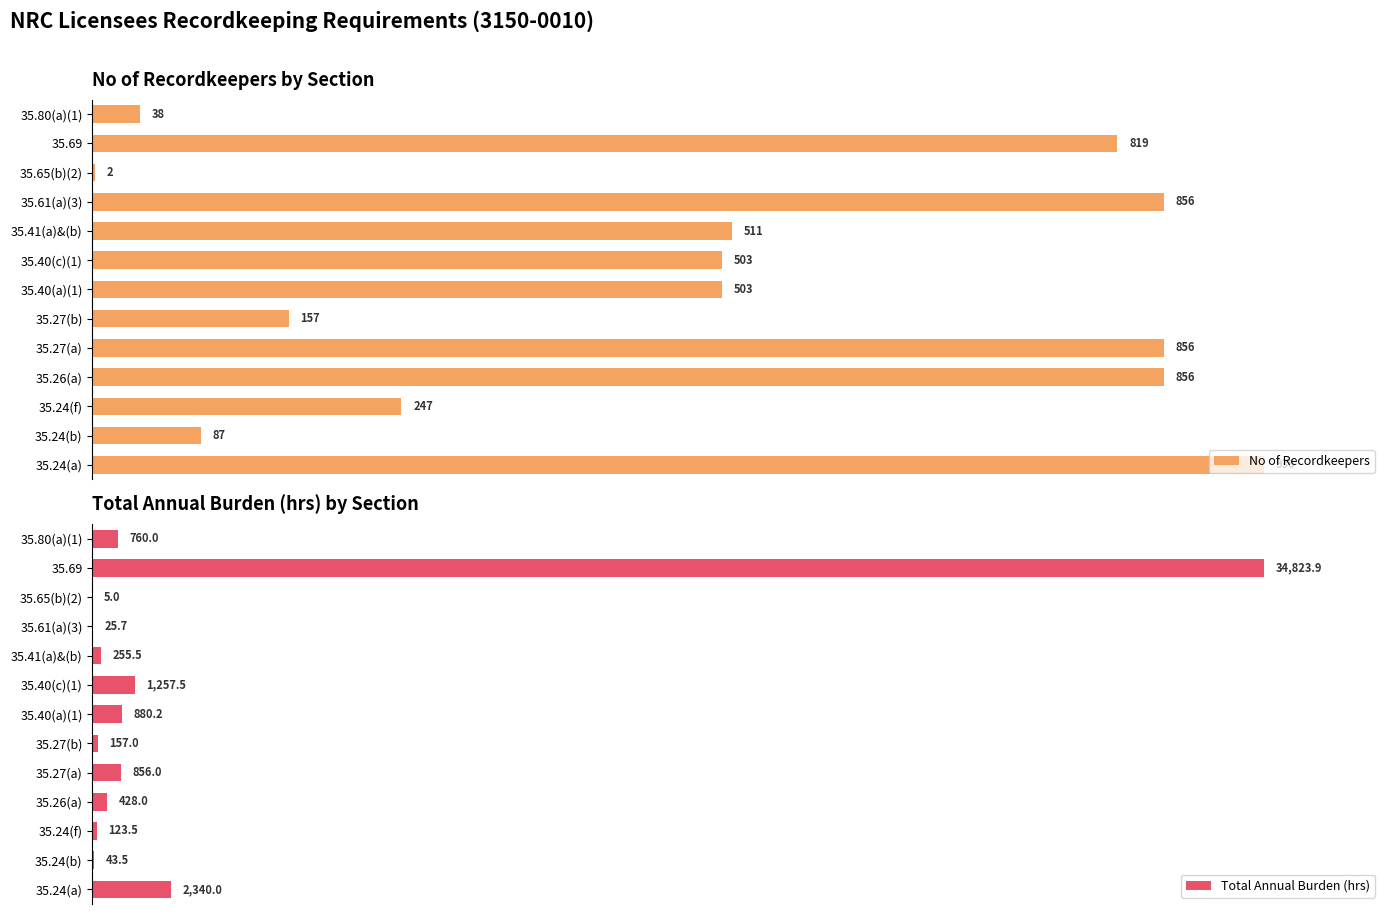

Are the bars horizontal?

Yes